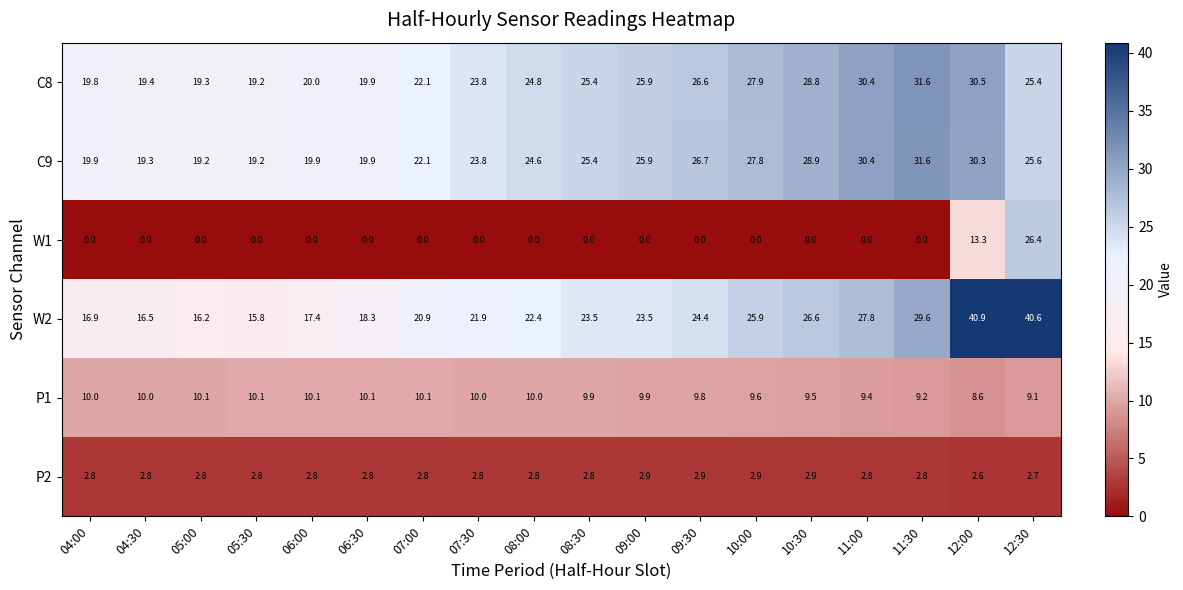

What is the total value across all series at 08:30?

87.0